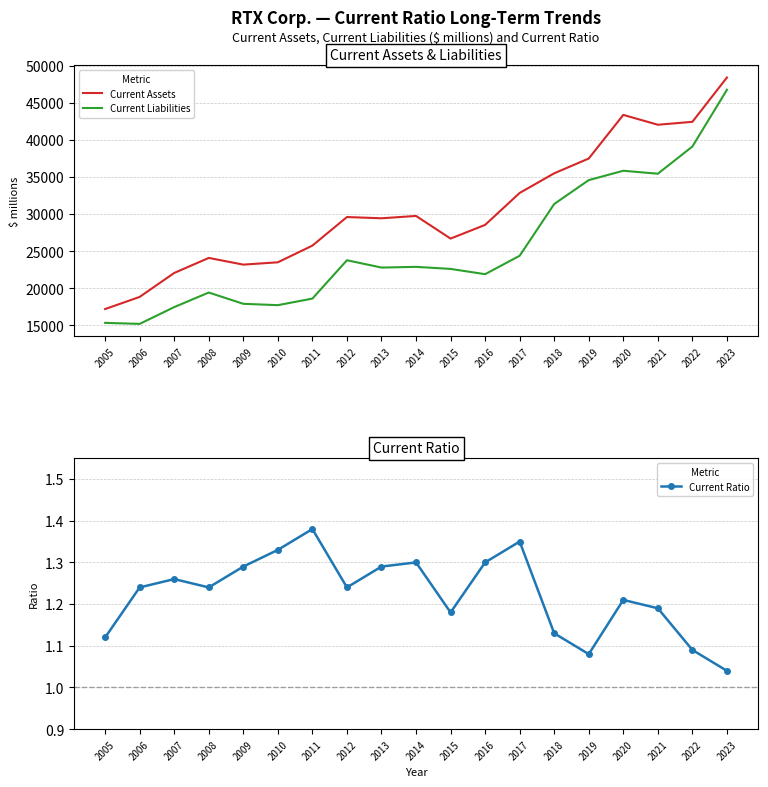

Reading right to left, extract all data points from this chart.

Current Assets: 48417.0	42443.0	42050.0	43376.0	37497.0	35503.0	32858.0	28550.0	26706.0	29758.0	29442.0	29610.0	25758.0	23510.0	23194.0	24099.0	22071.0	18844.0	17206.0
Current Liabilities: 46761.0	39114.0	35449.0	35848.0	34586.0	31368.0	24391.0	21906.0	22618.0	22895.0	22800.0	23786.0	18616.0	17732.0	17913.0	19434.0	17469.0	15208.0	15345.0
Current Ratio: 1.0	1.1	1.2	1.2	1.1	1.1	1.4	1.3	1.2	1.3	1.3	1.2	1.4	1.3	1.3	1.2	1.3	1.2	1.1